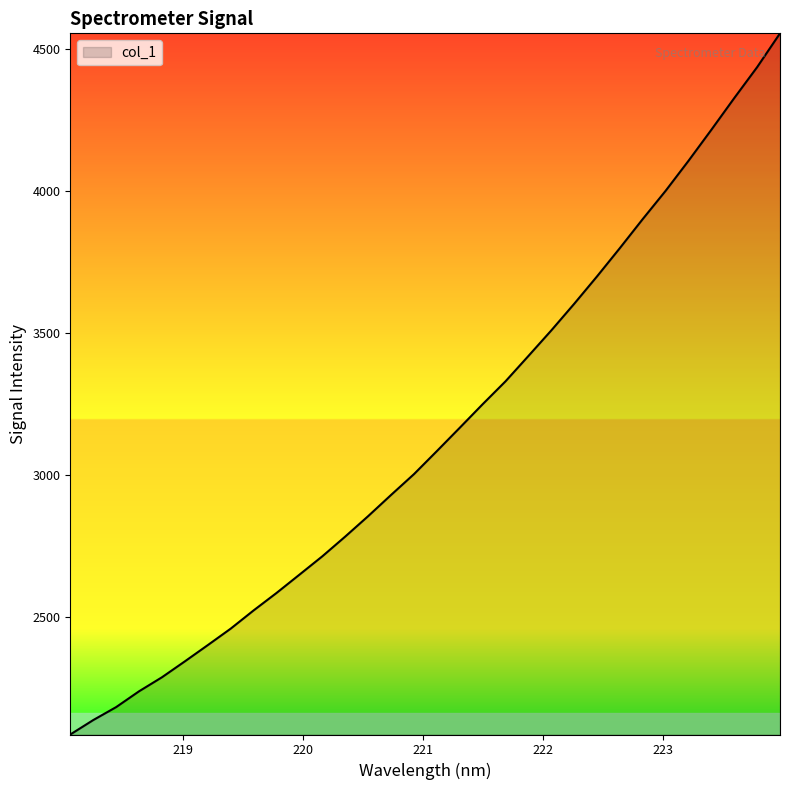

What is the smallest value displayed?

2087.8